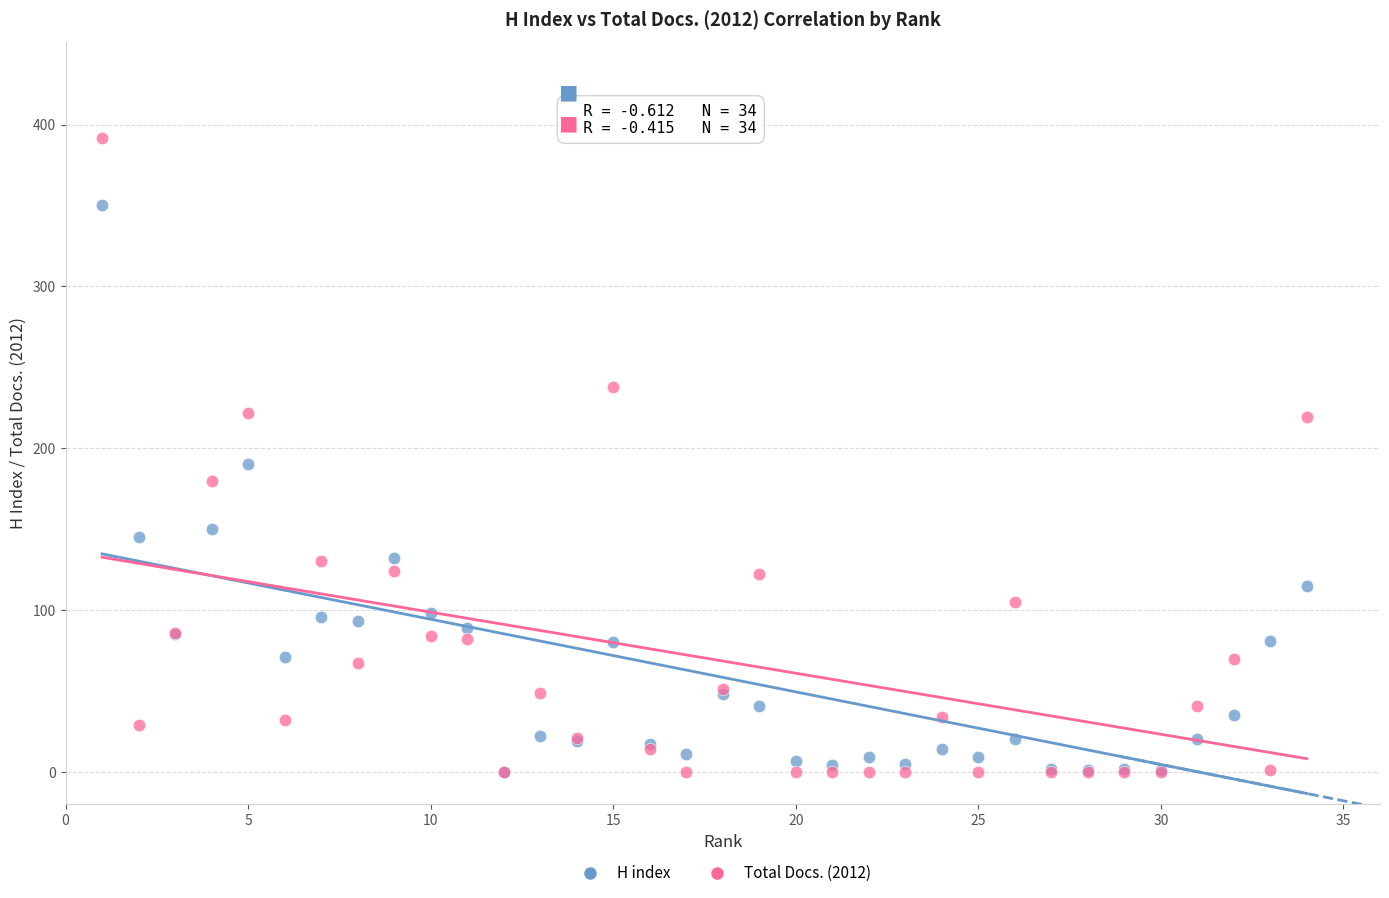

Which series has the largest Y range (max minus min)?

Total Docs. (2012)